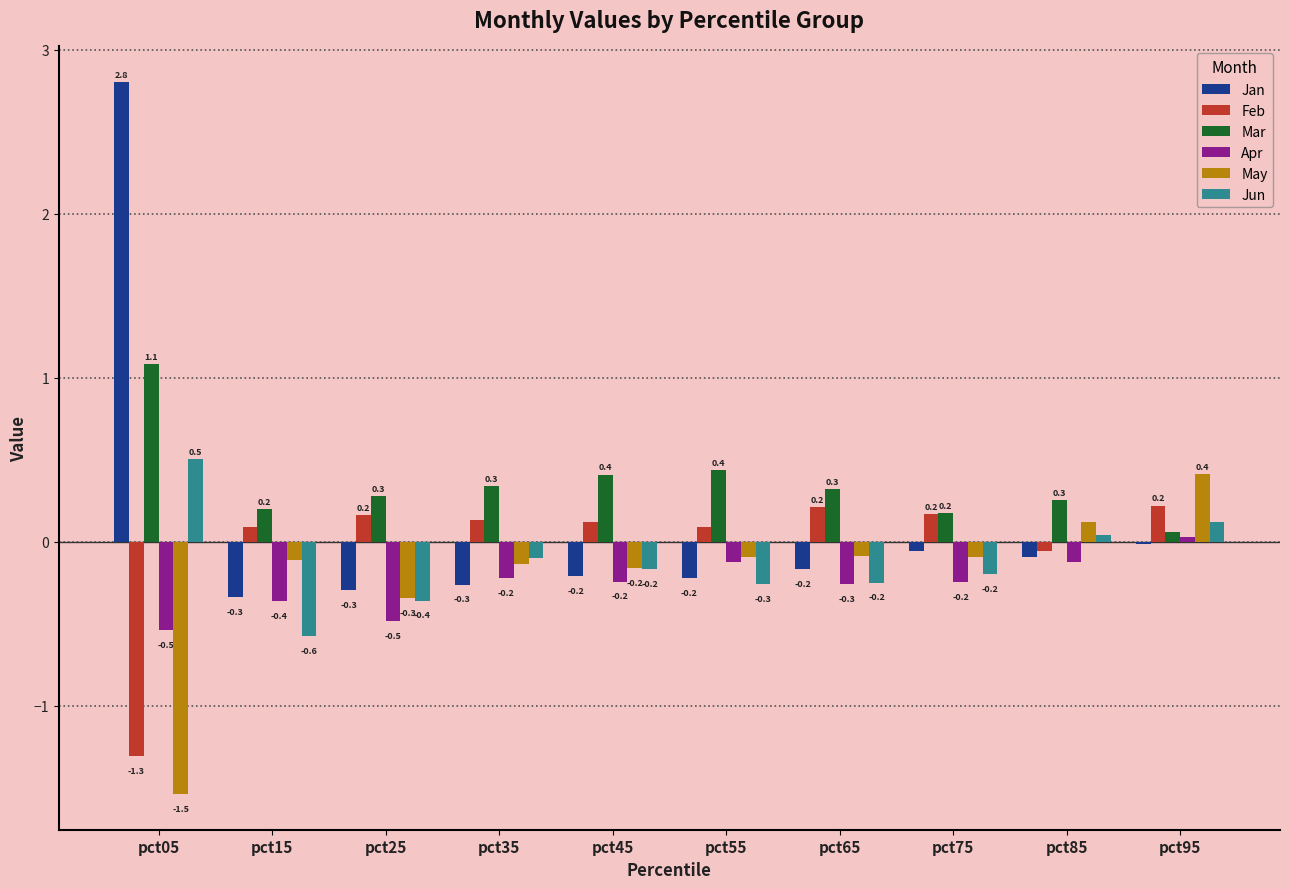

Is the value of Jan at pct45 greater than the value of Apr at pct15?

Yes